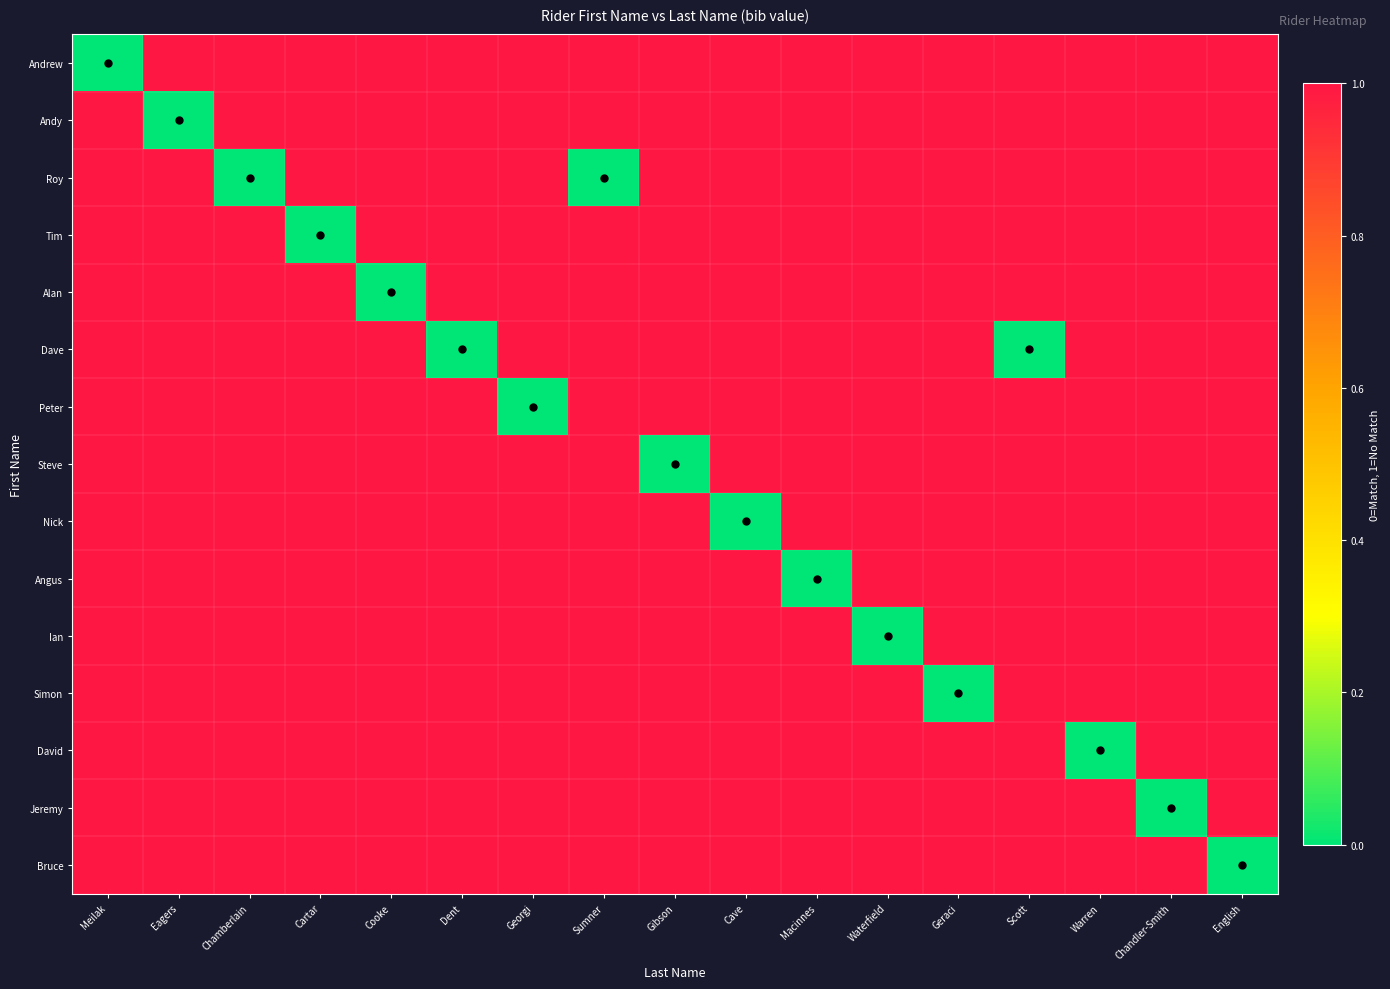

Reading left to right, what are all the values shown in this chart?

Andrew: Meilak=0	Eagers=1	Chamberlain=1	Cartar=1	Cooke=1	Dent=1	Georgi=1	Sumner=1	Gibson=1	Cave=1	Macinnes=1	Waterfield=1	Geraci=1	Scott=1	Warren=1	Chandler-Smith=1	English=1
Andy: Meilak=1	Eagers=0	Chamberlain=1	Cartar=1	Cooke=1	Dent=1	Georgi=1	Sumner=1	Gibson=1	Cave=1	Macinnes=1	Waterfield=1	Geraci=1	Scott=1	Warren=1	Chandler-Smith=1	English=1
Roy: Meilak=1	Eagers=1	Chamberlain=0	Cartar=1	Cooke=1	Dent=1	Georgi=1	Sumner=0	Gibson=1	Cave=1	Macinnes=1	Waterfield=1	Geraci=1	Scott=1	Warren=1	Chandler-Smith=1	English=1
Tim: Meilak=1	Eagers=1	Chamberlain=1	Cartar=0	Cooke=1	Dent=1	Georgi=1	Sumner=1	Gibson=1	Cave=1	Macinnes=1	Waterfield=1	Geraci=1	Scott=1	Warren=1	Chandler-Smith=1	English=1
Alan: Meilak=1	Eagers=1	Chamberlain=1	Cartar=1	Cooke=0	Dent=1	Georgi=1	Sumner=1	Gibson=1	Cave=1	Macinnes=1	Waterfield=1	Geraci=1	Scott=1	Warren=1	Chandler-Smith=1	English=1
Dave: Meilak=1	Eagers=1	Chamberlain=1	Cartar=1	Cooke=1	Dent=0	Georgi=1	Sumner=1	Gibson=1	Cave=1	Macinnes=1	Waterfield=1	Geraci=1	Scott=0	Warren=1	Chandler-Smith=1	English=1
Peter: Meilak=1	Eagers=1	Chamberlain=1	Cartar=1	Cooke=1	Dent=1	Georgi=0	Sumner=1	Gibson=1	Cave=1	Macinnes=1	Waterfield=1	Geraci=1	Scott=1	Warren=1	Chandler-Smith=1	English=1
Steve: Meilak=1	Eagers=1	Chamberlain=1	Cartar=1	Cooke=1	Dent=1	Georgi=1	Sumner=1	Gibson=0	Cave=1	Macinnes=1	Waterfield=1	Geraci=1	Scott=1	Warren=1	Chandler-Smith=1	English=1
Nick: Meilak=1	Eagers=1	Chamberlain=1	Cartar=1	Cooke=1	Dent=1	Georgi=1	Sumner=1	Gibson=1	Cave=0	Macinnes=1	Waterfield=1	Geraci=1	Scott=1	Warren=1	Chandler-Smith=1	English=1
Angus: Meilak=1	Eagers=1	Chamberlain=1	Cartar=1	Cooke=1	Dent=1	Georgi=1	Sumner=1	Gibson=1	Cave=1	Macinnes=0	Waterfield=1	Geraci=1	Scott=1	Warren=1	Chandler-Smith=1	English=1
Ian: Meilak=1	Eagers=1	Chamberlain=1	Cartar=1	Cooke=1	Dent=1	Georgi=1	Sumner=1	Gibson=1	Cave=1	Macinnes=1	Waterfield=0	Geraci=1	Scott=1	Warren=1	Chandler-Smith=1	English=1
Simon: Meilak=1	Eagers=1	Chamberlain=1	Cartar=1	Cooke=1	Dent=1	Georgi=1	Sumner=1	Gibson=1	Cave=1	Macinnes=1	Waterfield=1	Geraci=0	Scott=1	Warren=1	Chandler-Smith=1	English=1
David: Meilak=1	Eagers=1	Chamberlain=1	Cartar=1	Cooke=1	Dent=1	Georgi=1	Sumner=1	Gibson=1	Cave=1	Macinnes=1	Waterfield=1	Geraci=1	Scott=1	Warren=0	Chandler-Smith=1	English=1
Jeremy: Meilak=1	Eagers=1	Chamberlain=1	Cartar=1	Cooke=1	Dent=1	Georgi=1	Sumner=1	Gibson=1	Cave=1	Macinnes=1	Waterfield=1	Geraci=1	Scott=1	Warren=1	Chandler-Smith=0	English=1
Bruce: Meilak=1	Eagers=1	Chamberlain=1	Cartar=1	Cooke=1	Dent=1	Georgi=1	Sumner=1	Gibson=1	Cave=1	Macinnes=1	Waterfield=1	Geraci=1	Scott=1	Warren=1	Chandler-Smith=1	English=0